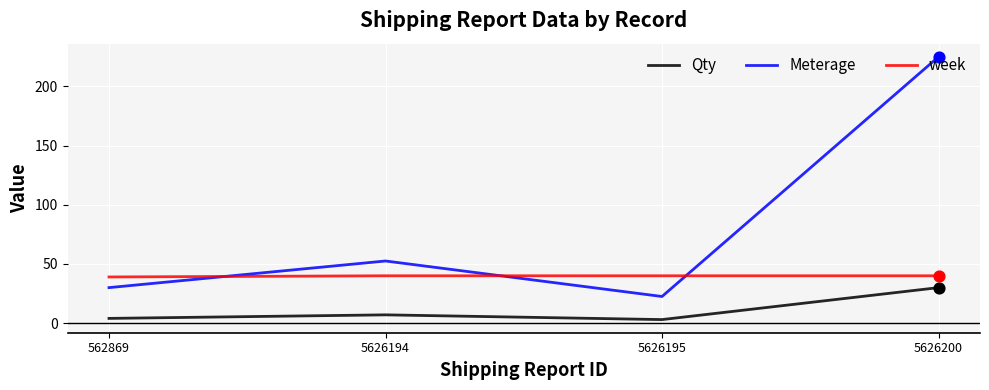

At how many categories does at least one series exceed 62?

1